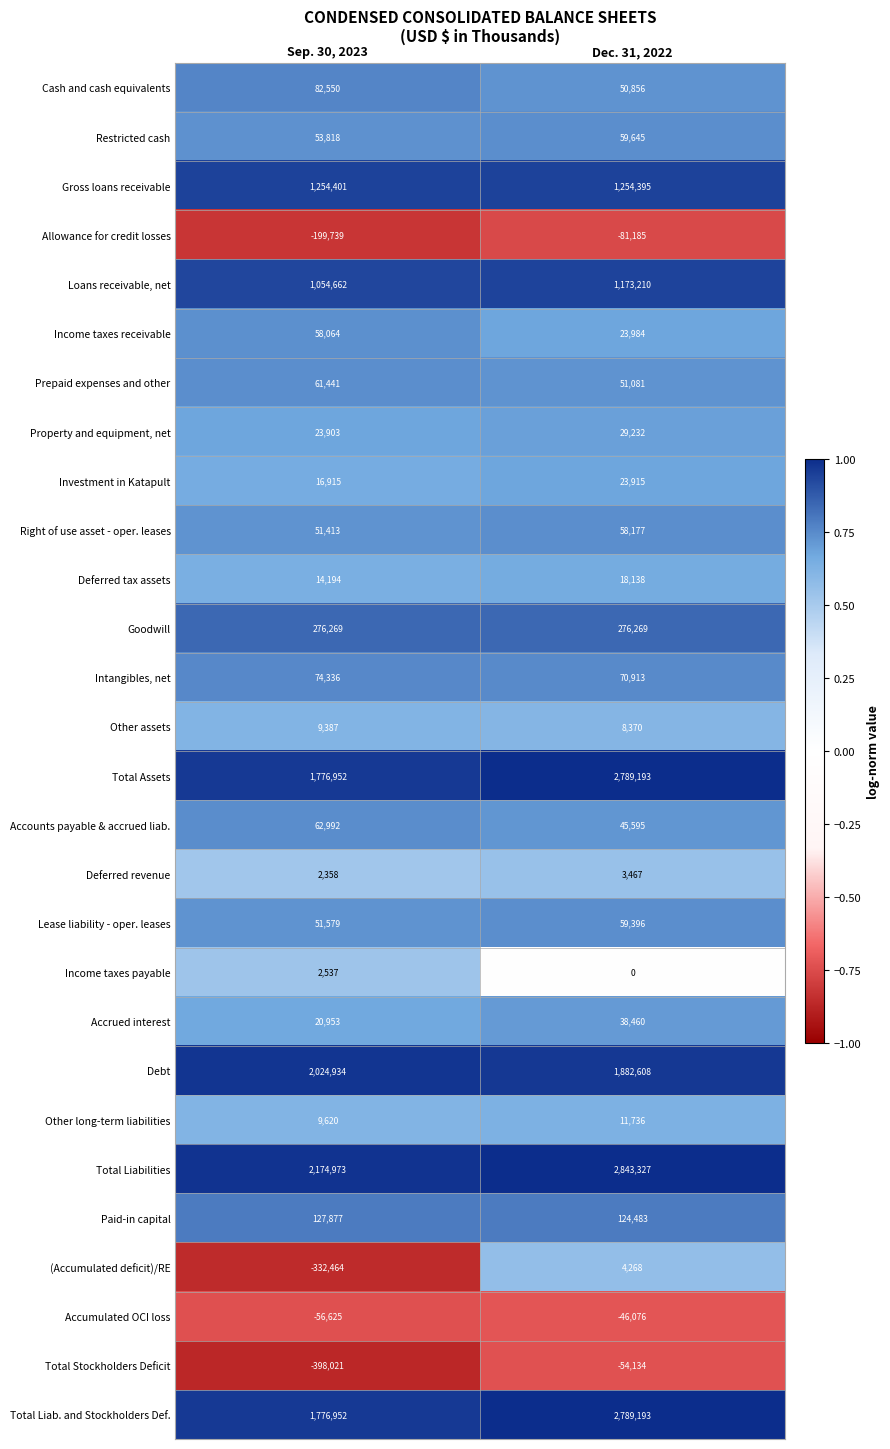

What is the spread (max minus min) of values at Sep. 30, 2023?

2572994